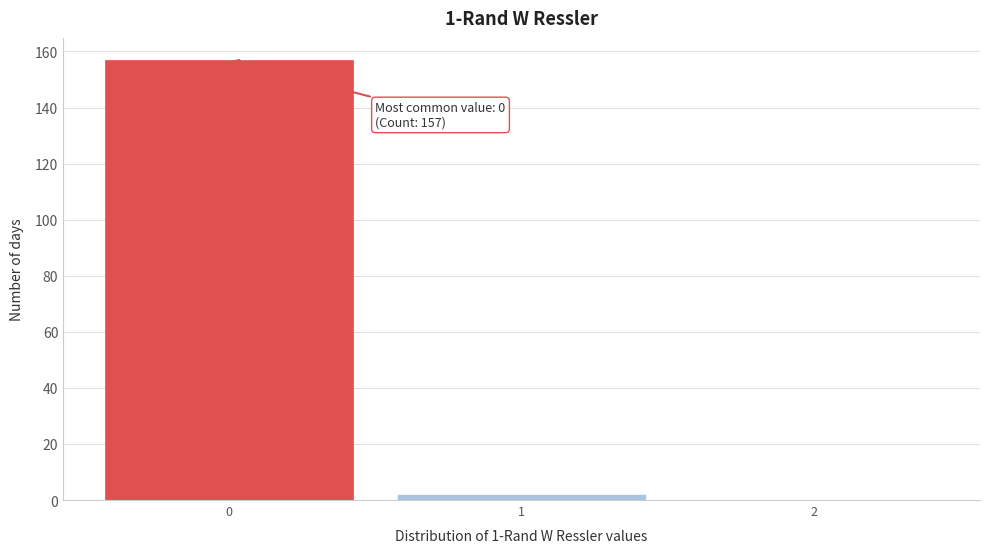

Reading right to left, what are all the values shown in this chart?

2=0	1=2	0=157